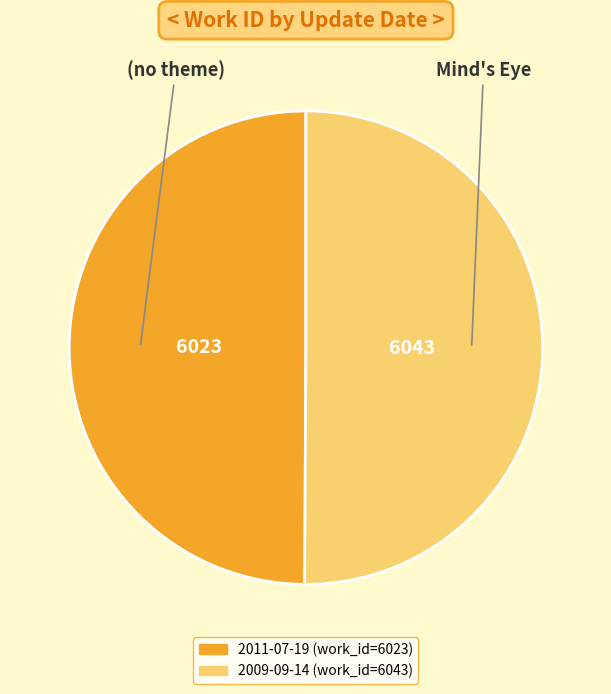

The 2011-07-19 slice represents 50% of the pie. True or false?

True